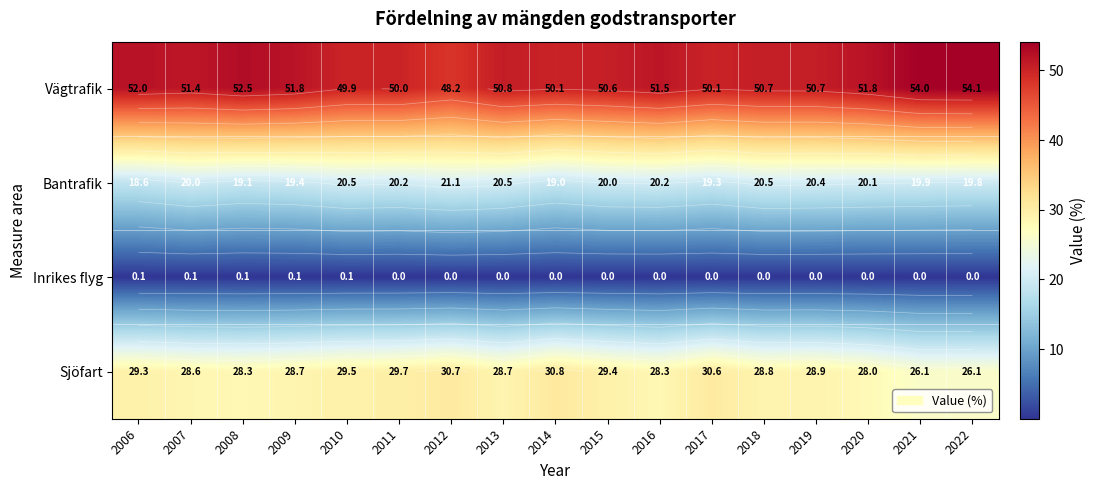

Which category has the highest value in the Sjöfart series?

2014